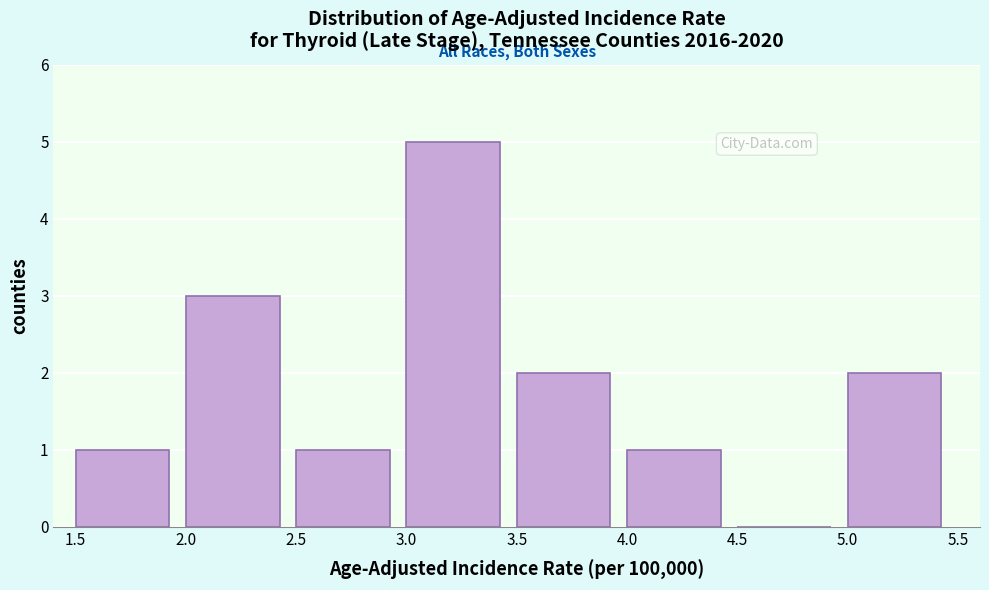

How tall is the bar that spans 3.0 to 3.5 on the x-axis? The values are not printed on the chart, so give them approximately, as read against the axis.

5